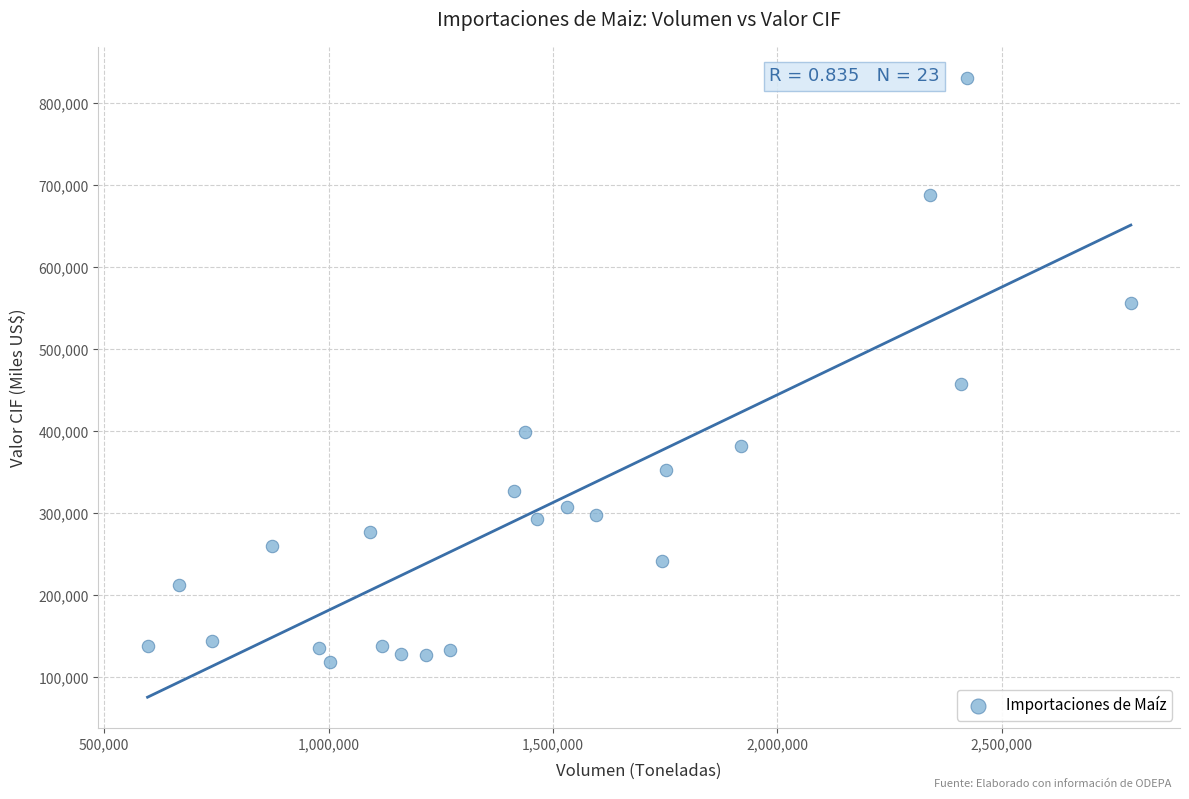

What Y value in the scatter plot is closest to 475151?

457602.9